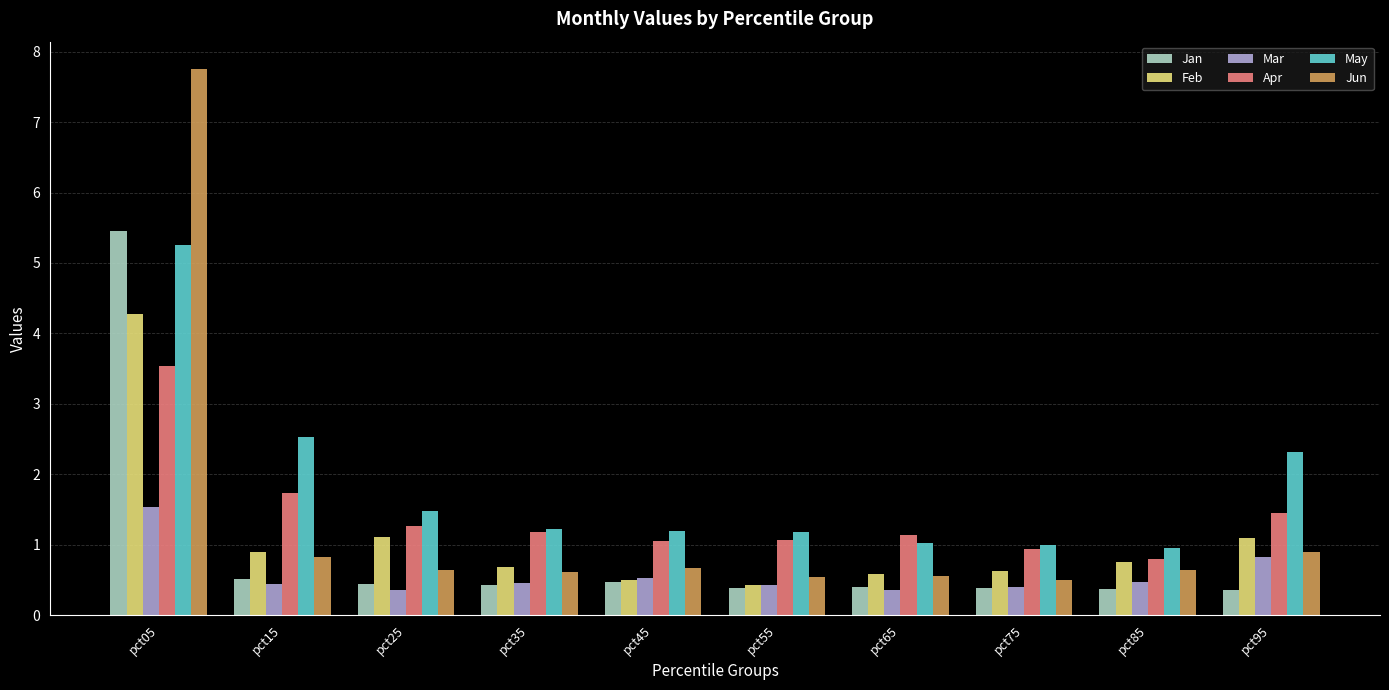

What is the difference between the Jan values at pct45 and pct75?

0.1